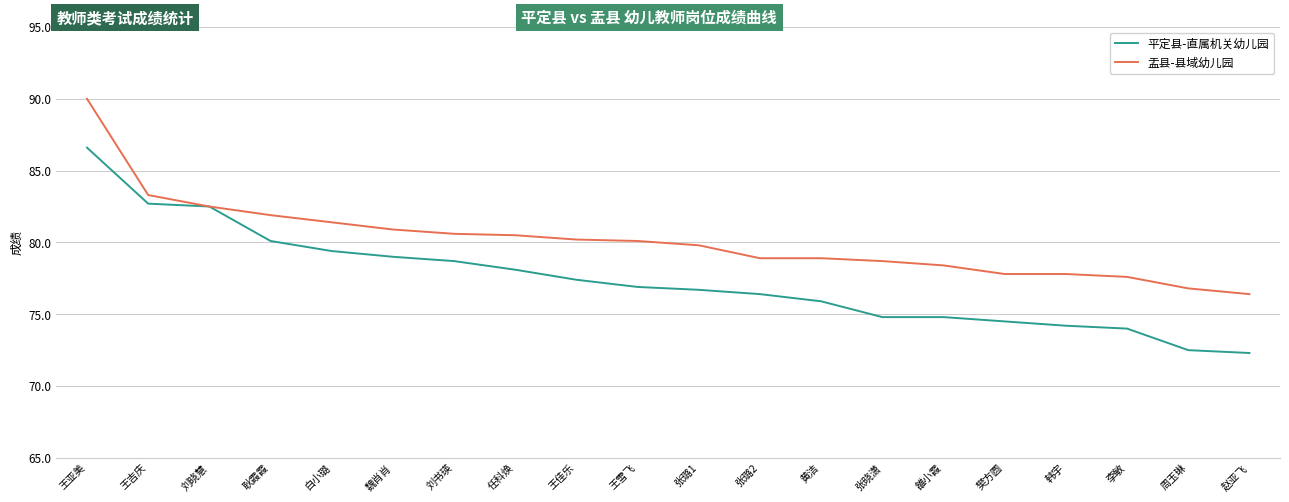

Which series has the largest total across all categories?

盂县-县域幼儿园